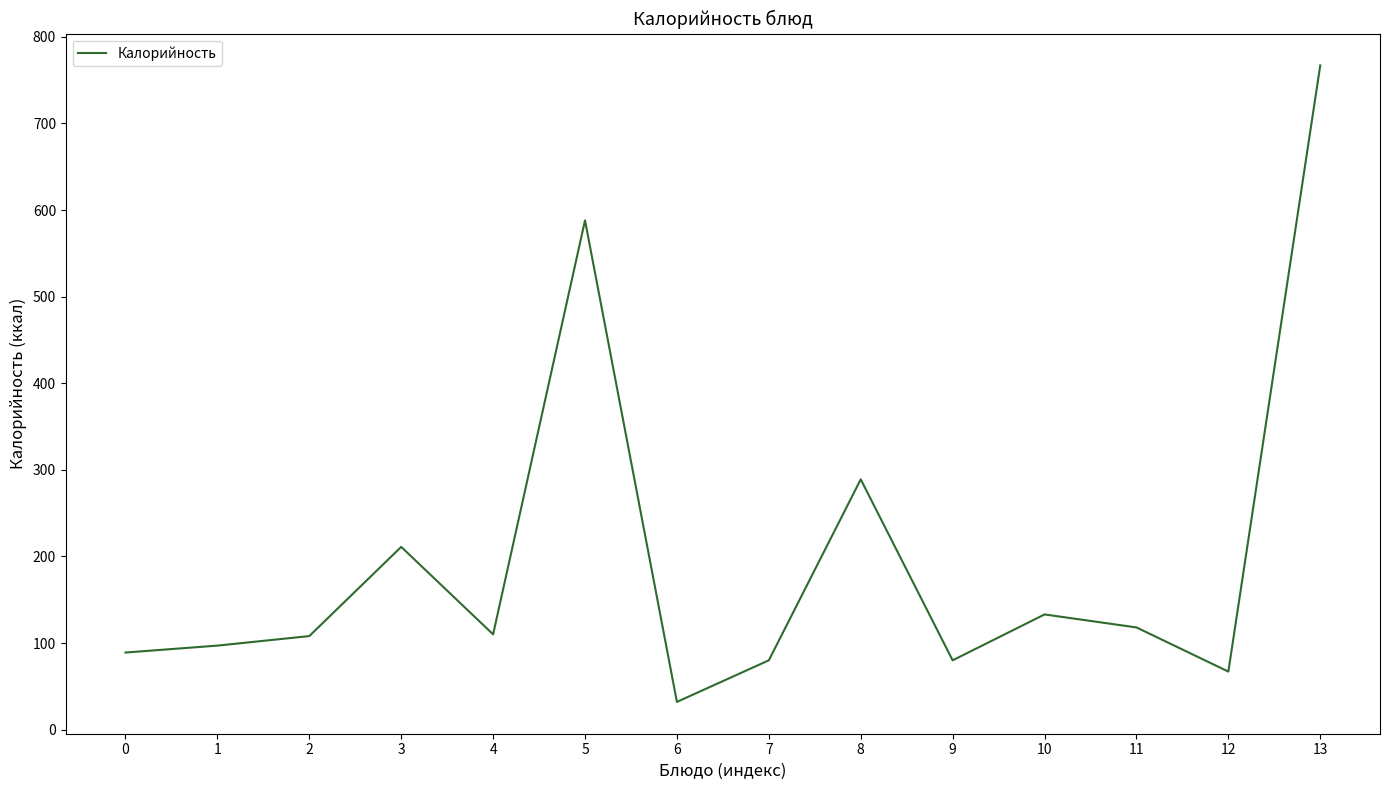

Which has a higher value, 7 or 10?

10